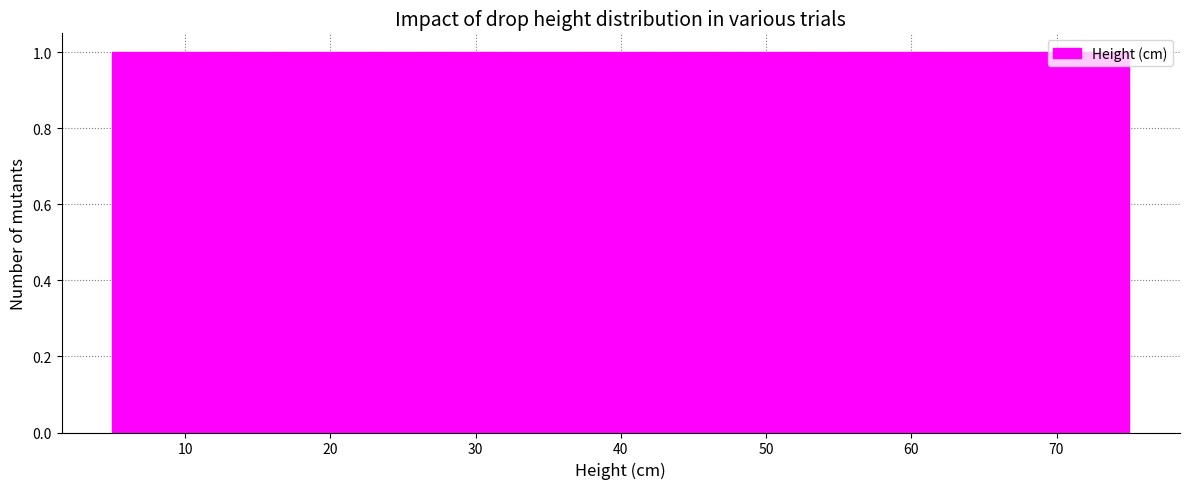

Reading left to right, list every bar in this chart as the range it spans on the x-axis followed by its height. Neither the bar edges nor the heights are printed on the chart, so give them approximately, as read against the axes.

5 to 10: 1
10 to 14: 1
14 to 19: 1
19 to 24: 1
24 to 28: 1
28 to 33: 1
33 to 38: 1
38 to 42: 1
42 to 47: 1
47 to 52: 1
52 to 56: 1
56 to 61: 1
61 to 66: 1
66 to 70: 1
70 to 75: 1